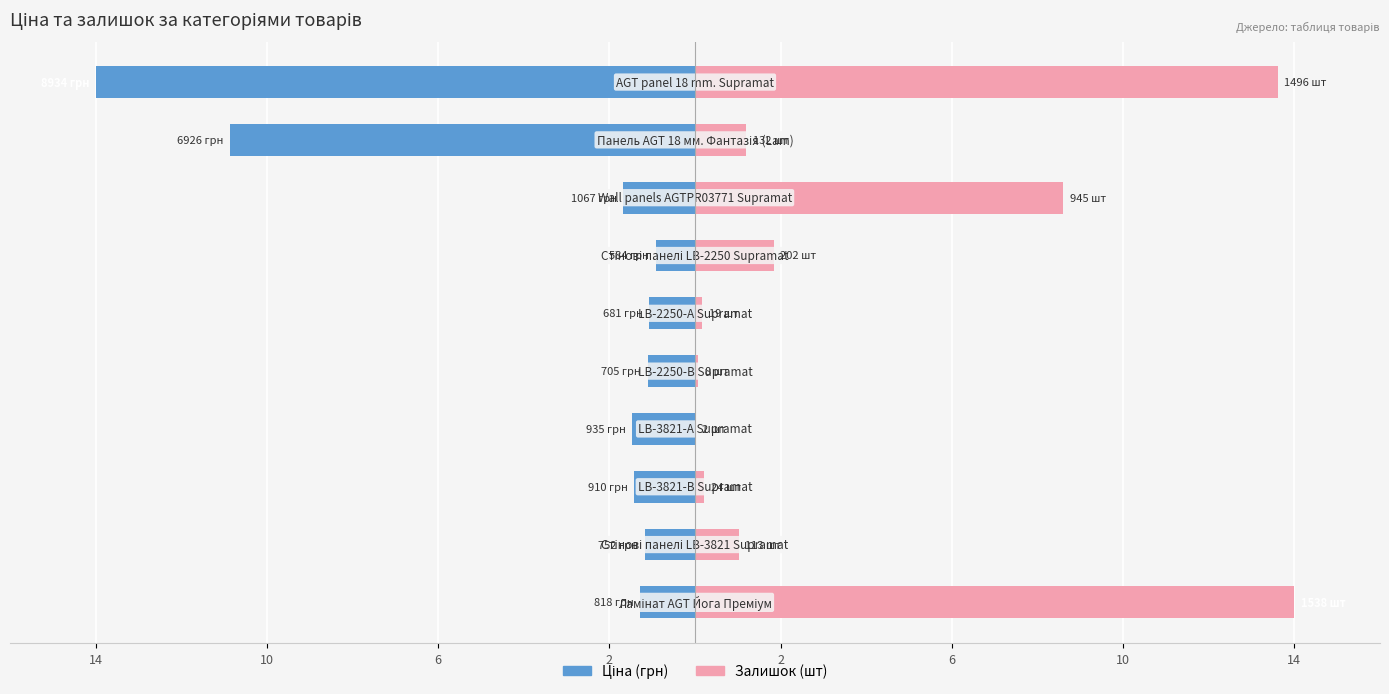

How many groups of bars are there?

10